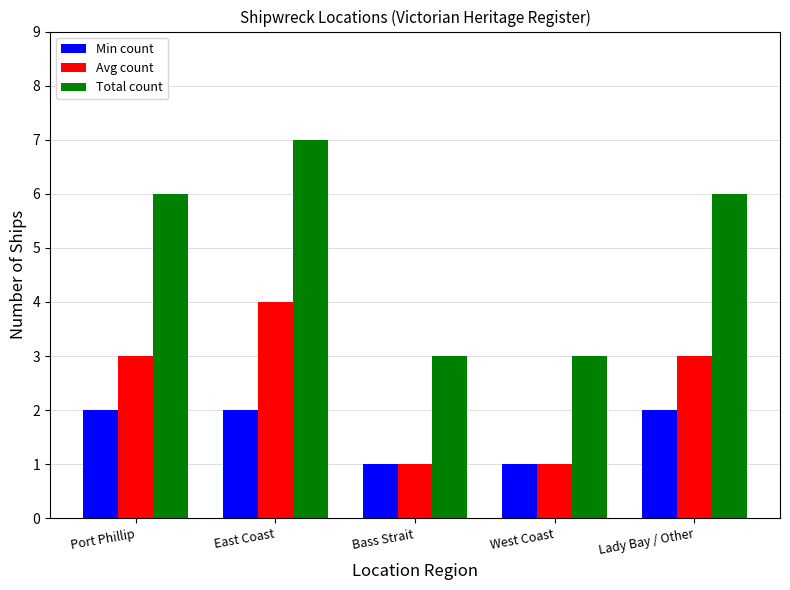

What is the total value across all series at Bass Strait?

5